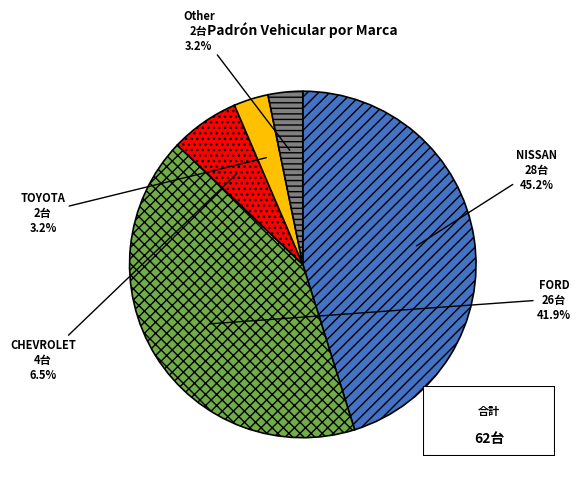

True or false: NISSAN accounts for 54% of the total.

False